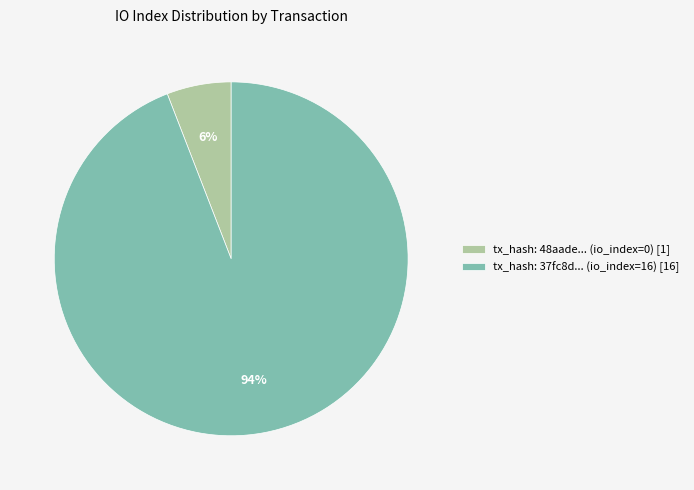

Combined, do tx_hash: 37fc8d... (io_index=16) [16] and tx_hash: 48aade... (io_index=0) [1] account for over 50%?

Yes